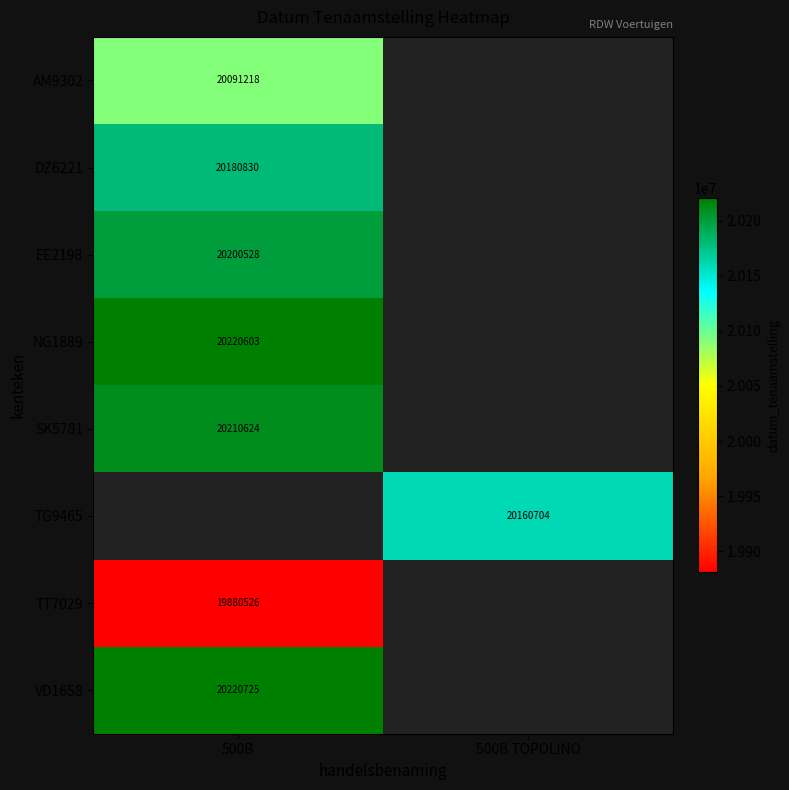

True or false: VD1658 has a value of 20220725 at 500B.

True